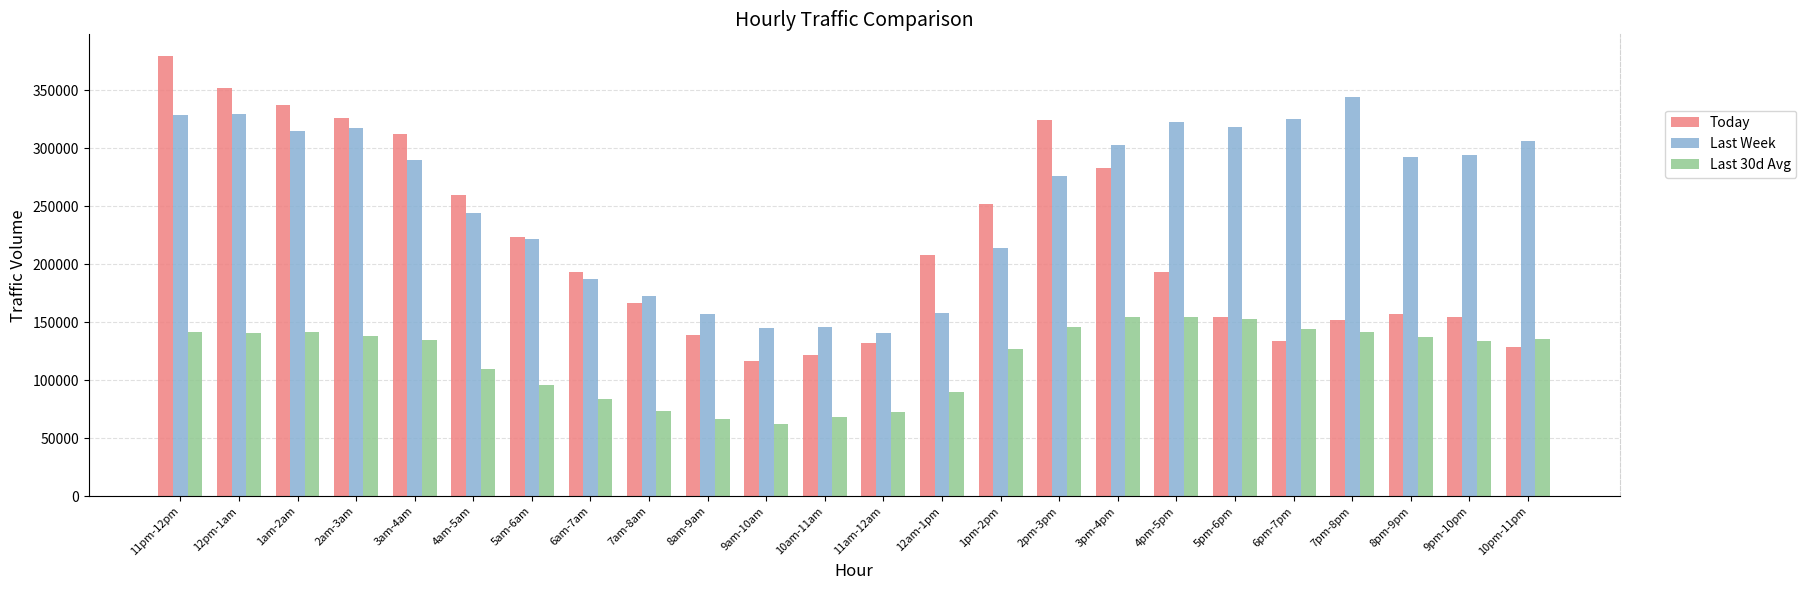

What is the smallest value displayed?

62534